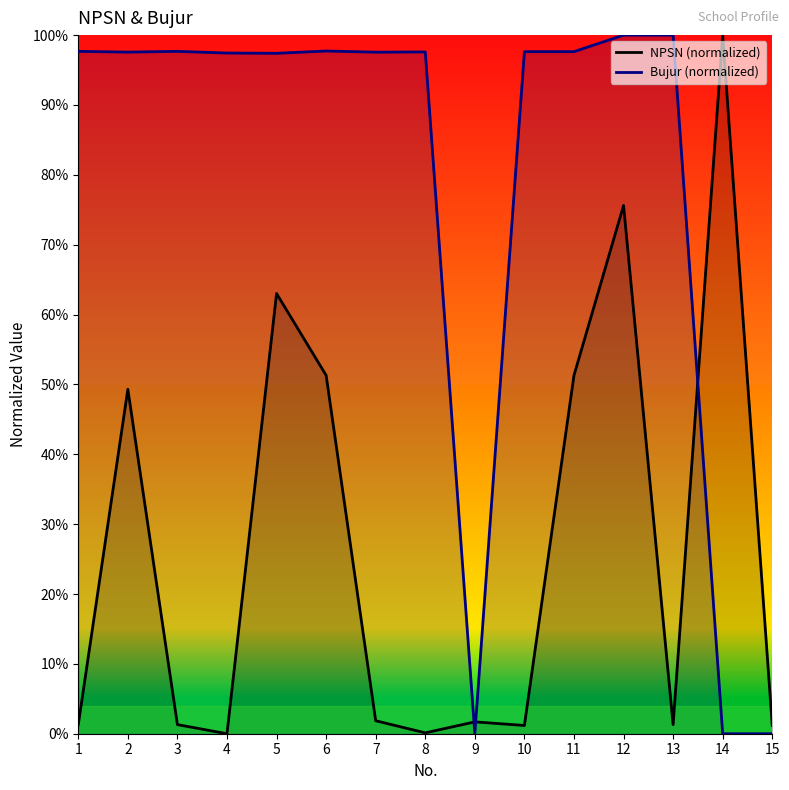

Which label corresponds to the smallest value in the chart?

4